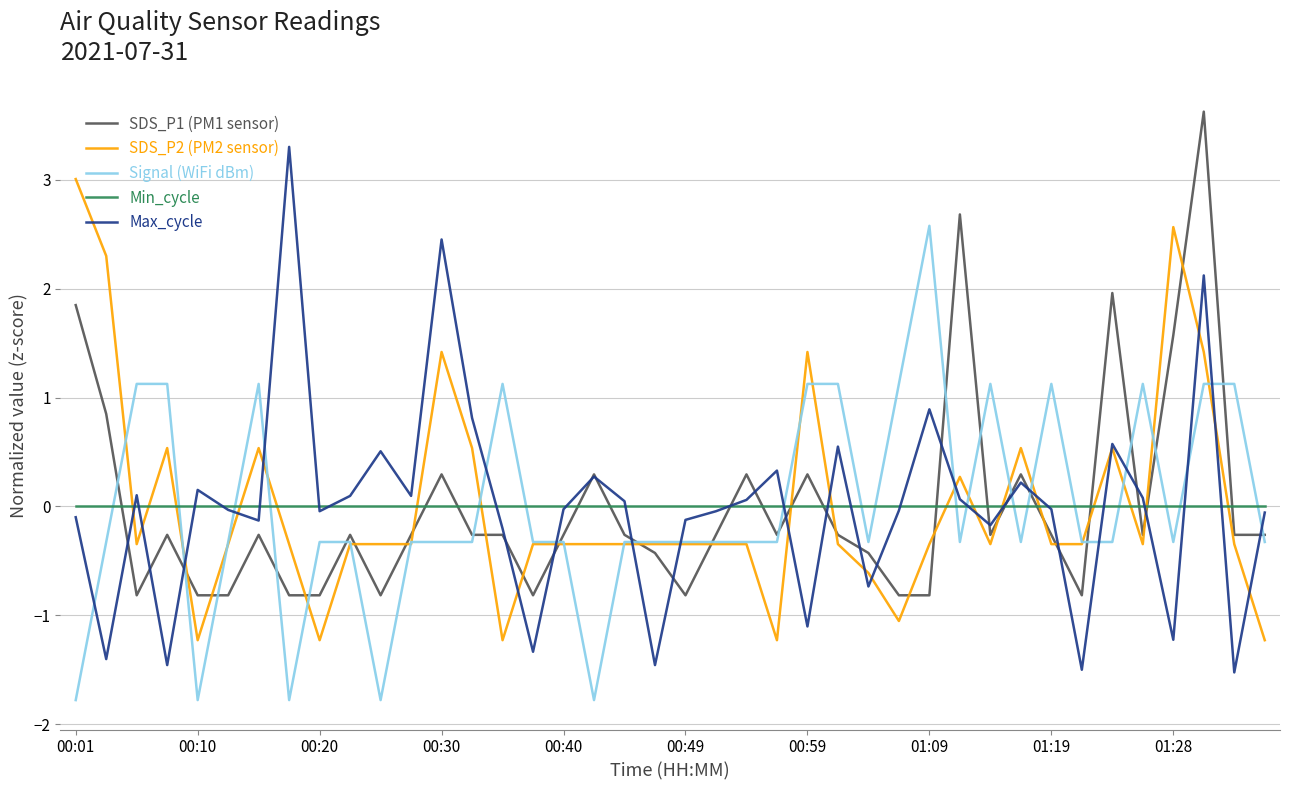

Which series has the widest spread of values?

Max_cycle